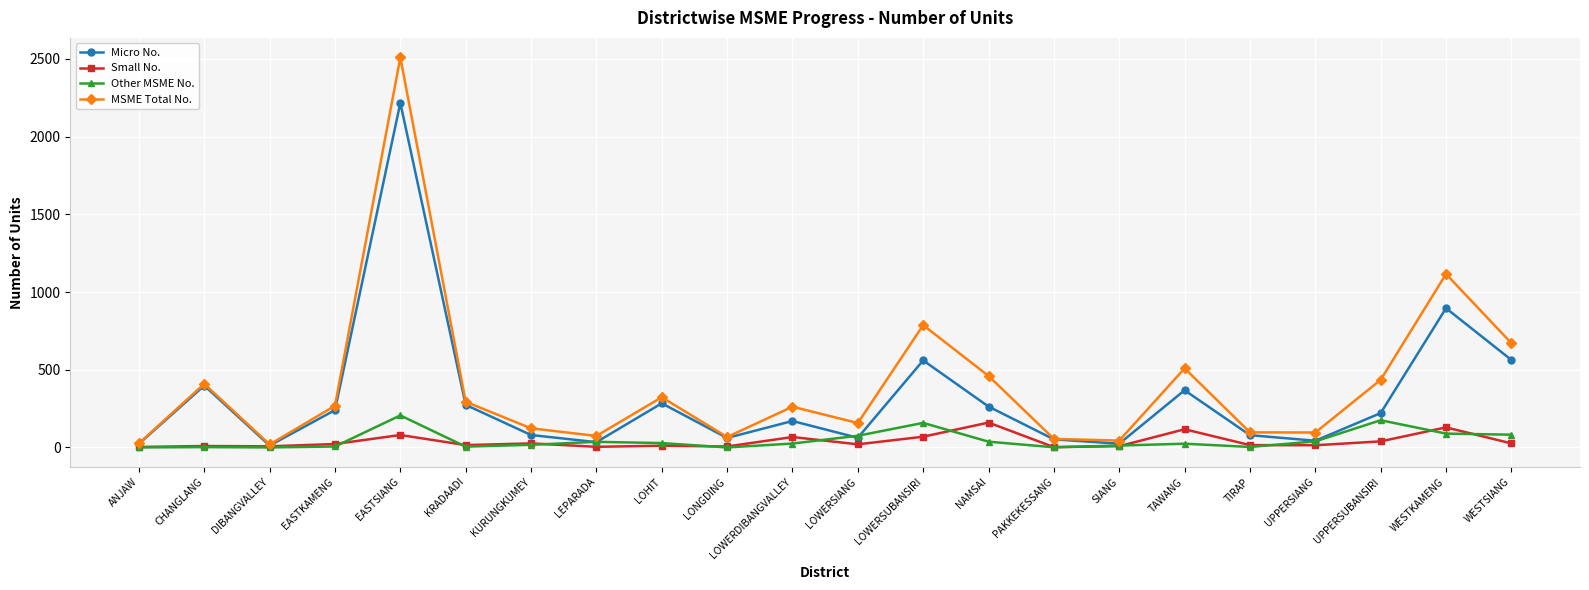

Which category has the highest value in the Small No. series?

NAMSAI